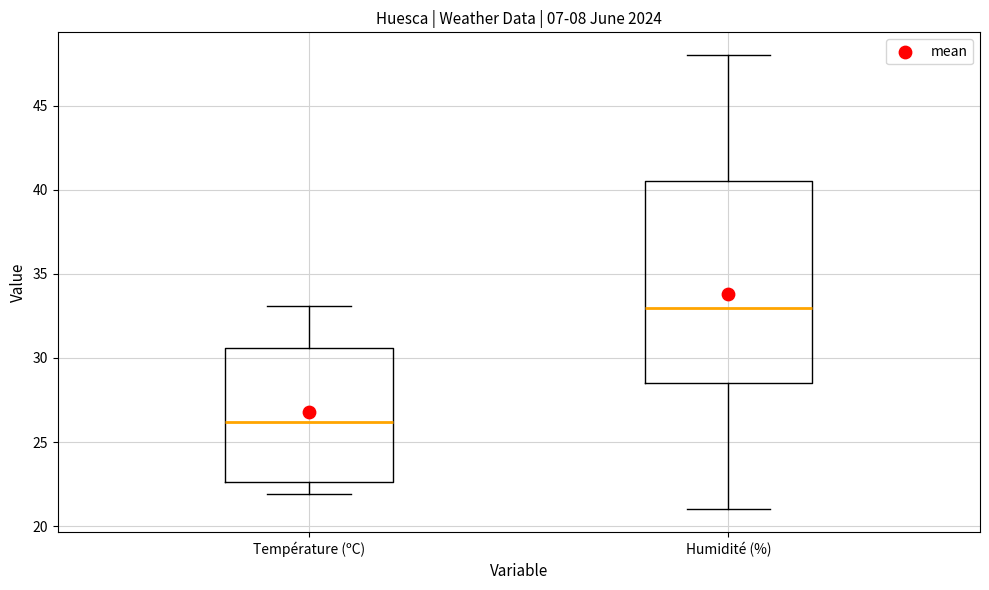

Comparing the boxes themselves (not the whiskers), which one is the tallest?

Humidité (%)